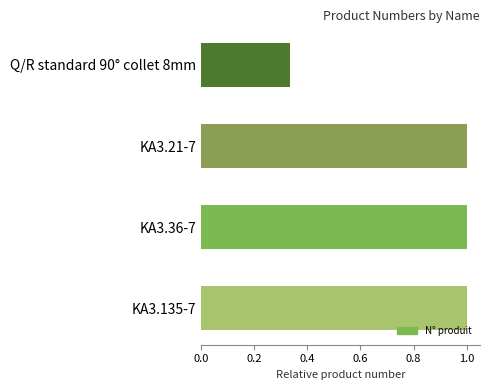

The value at KA3.135-7 is 1.5. True or false?

False